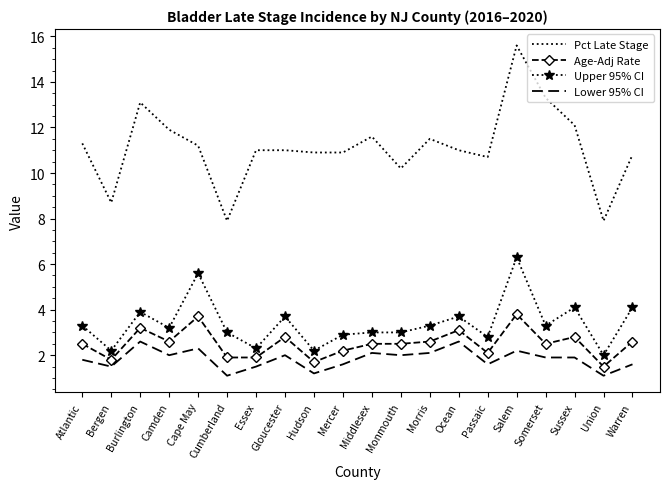

What is the sum of the Upper 95% CI values at Bergen and Burlington?

6.1